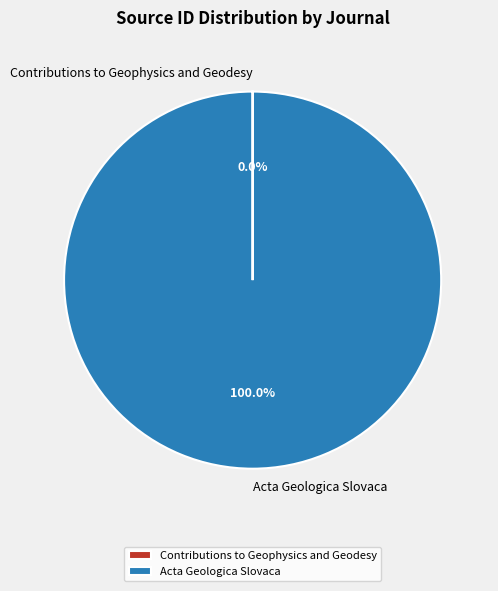

Does any single category account for the majority?

Yes